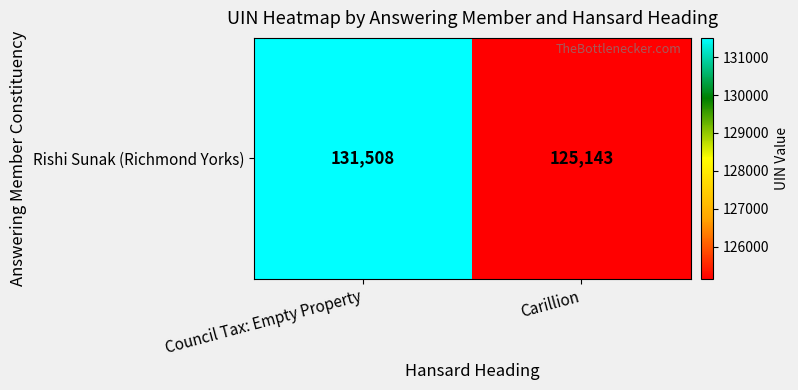

List the labels in order of value, smallest first.

Carillion, Council Tax: Empty Property